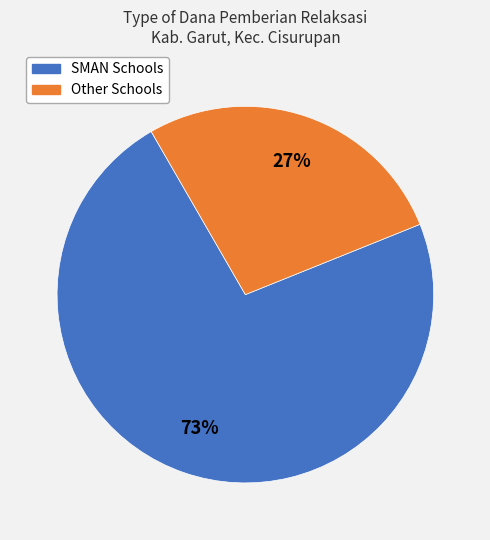

Does any single category account for the majority?

Yes